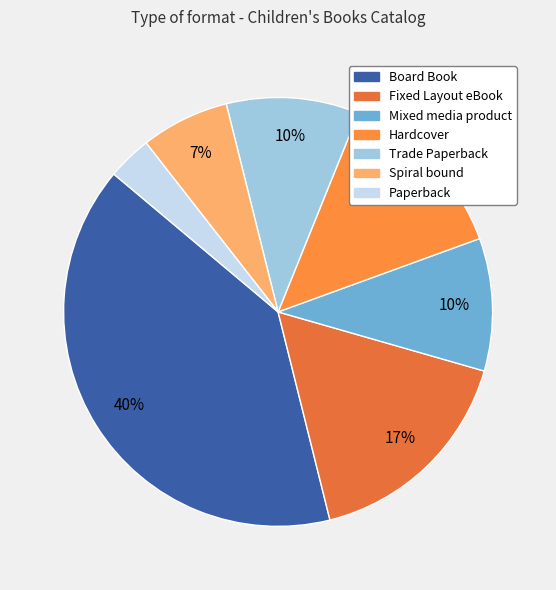

True or false: Paperback accounts for 1% of the total.

False